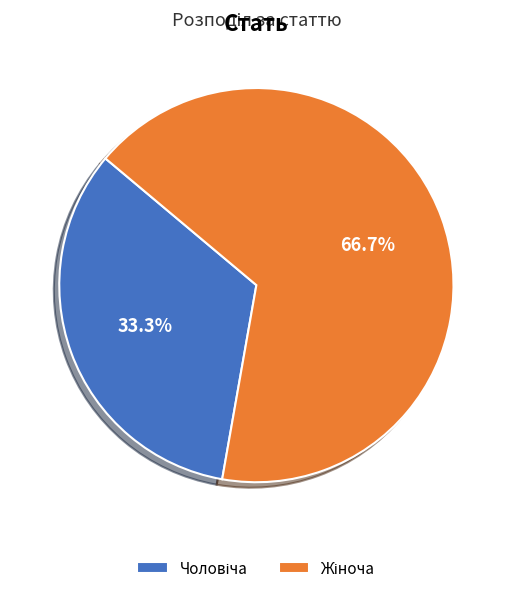

Does any single category account for the majority?

Yes